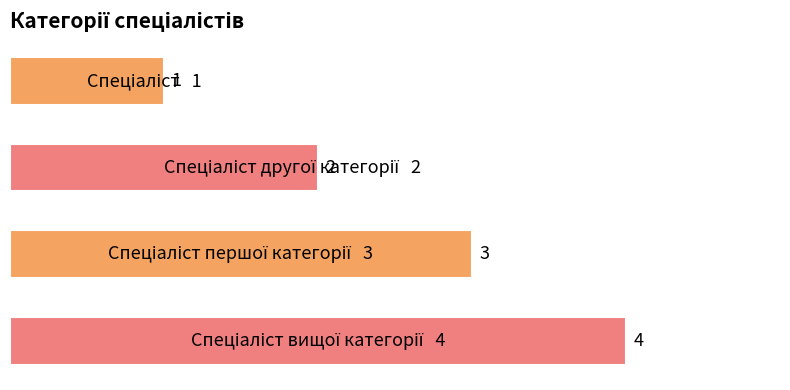

What is the value of the 4th bar from the top?

4